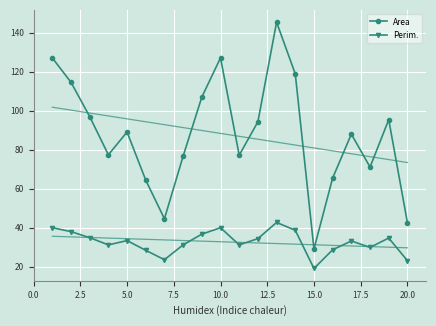

True or false: Area and Perim. intersect in this chart.

False